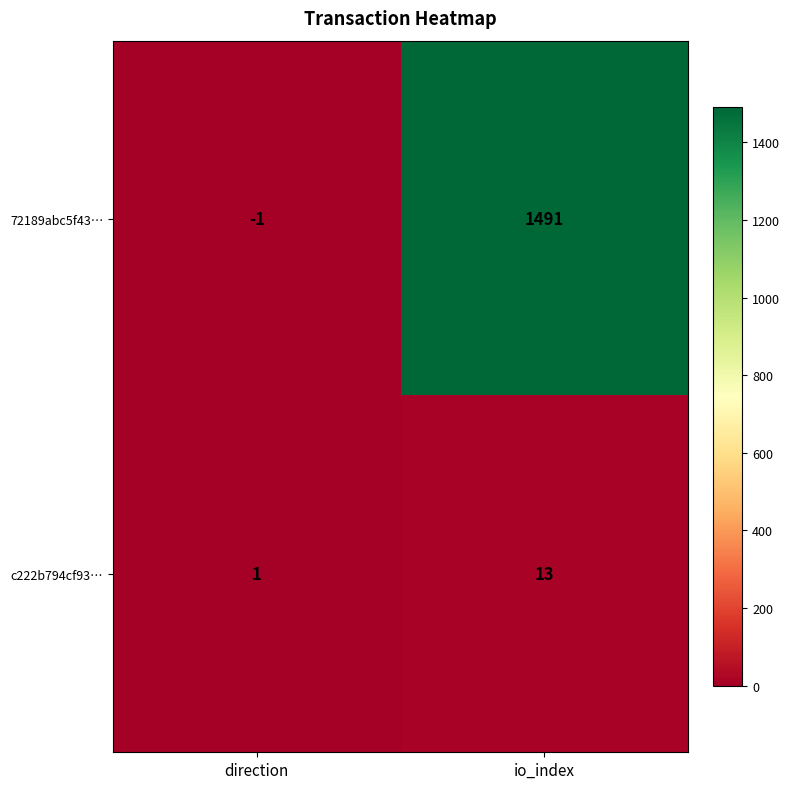

Which series has the largest total across all categories?

72189abc5f43…